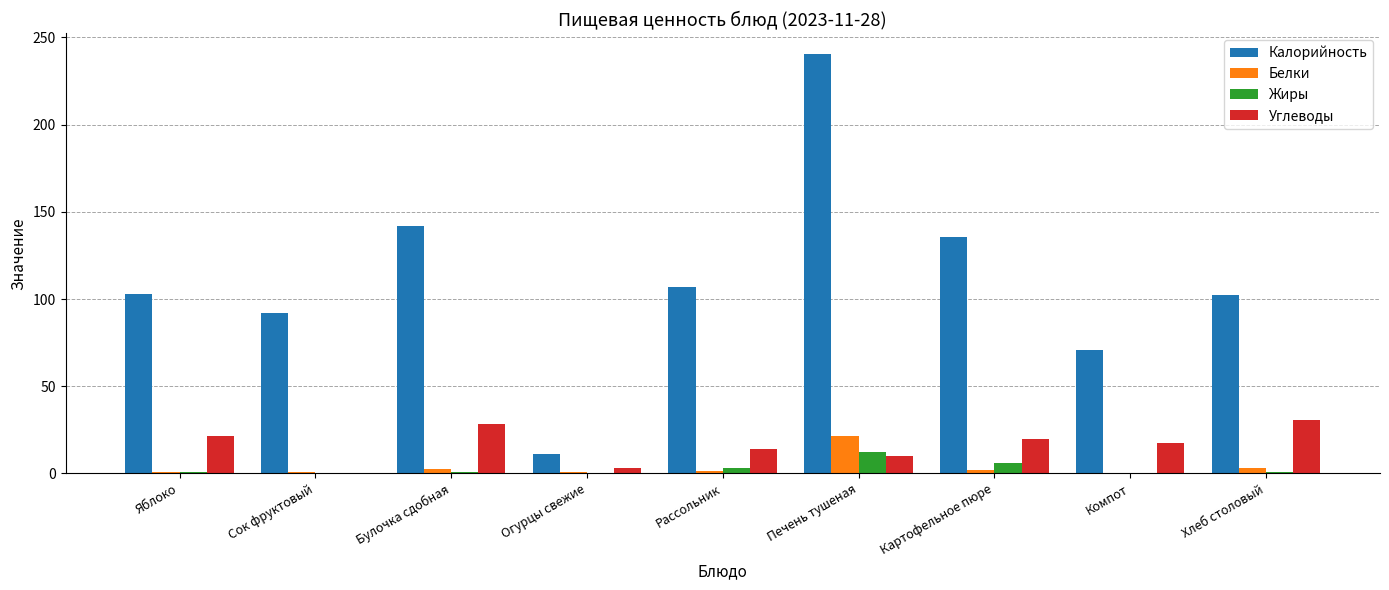

What is the average value of the Углеводы series?

16.0